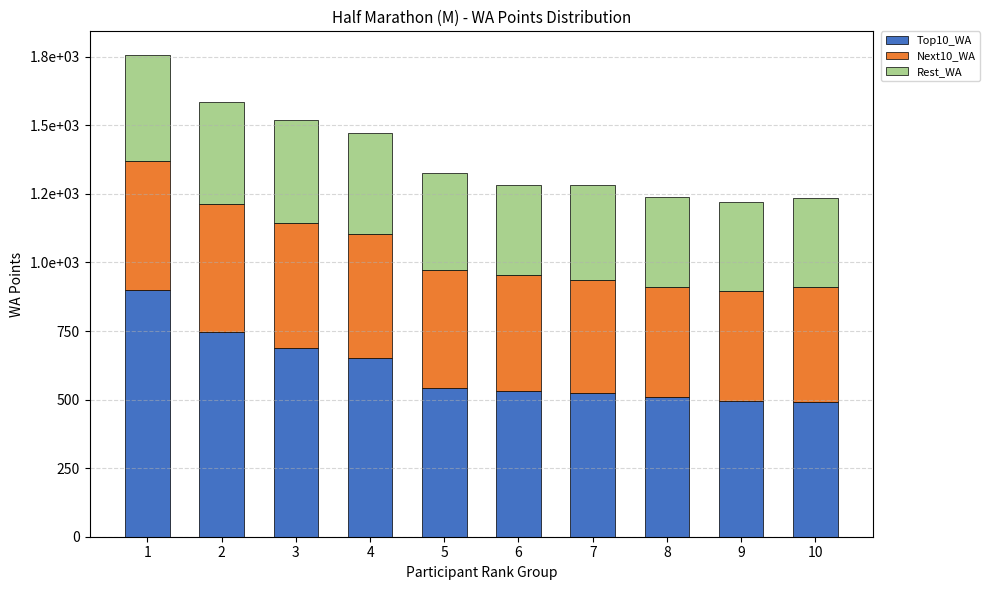

List the series in order of their peak value, highest first.

Top10_WA, Next10_WA, Rest_WA